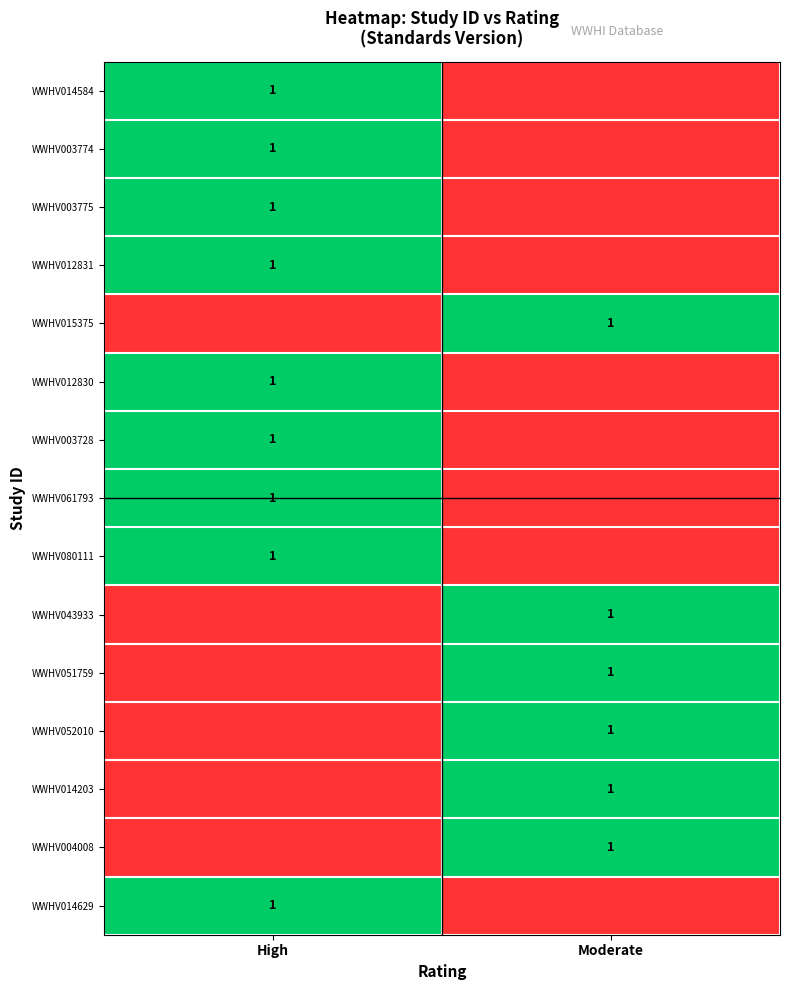

Is it true that WWHV003728 equals 2 at High?

False